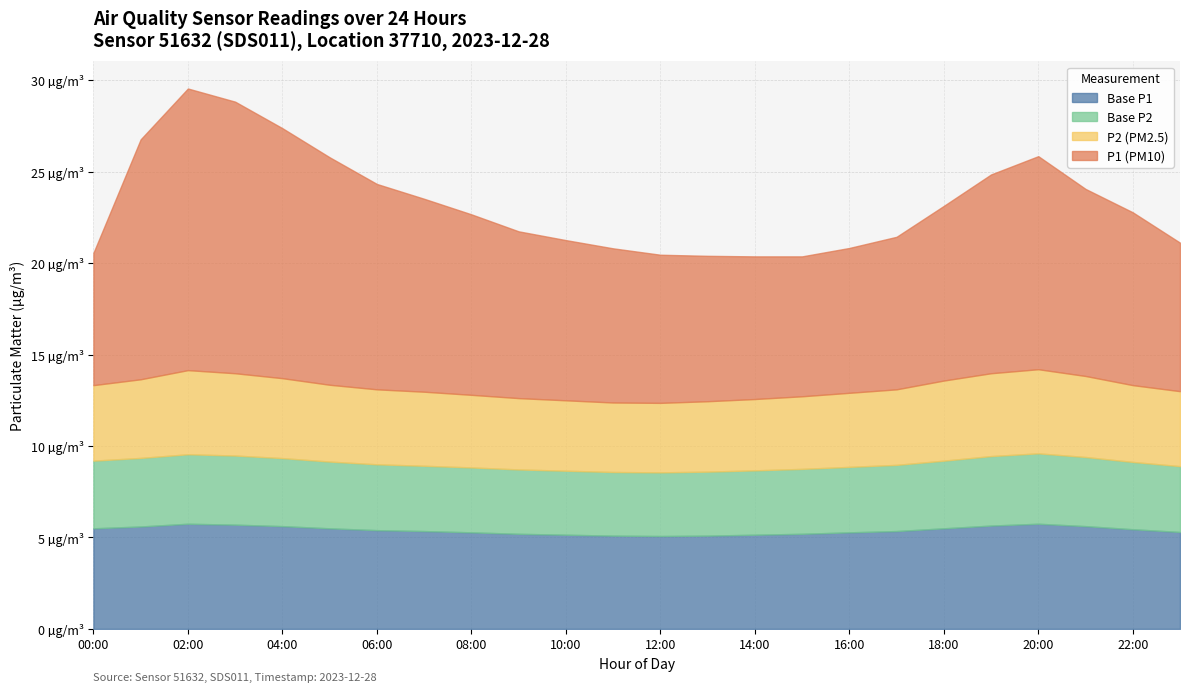

Does the chart have visible grid lines?

Yes